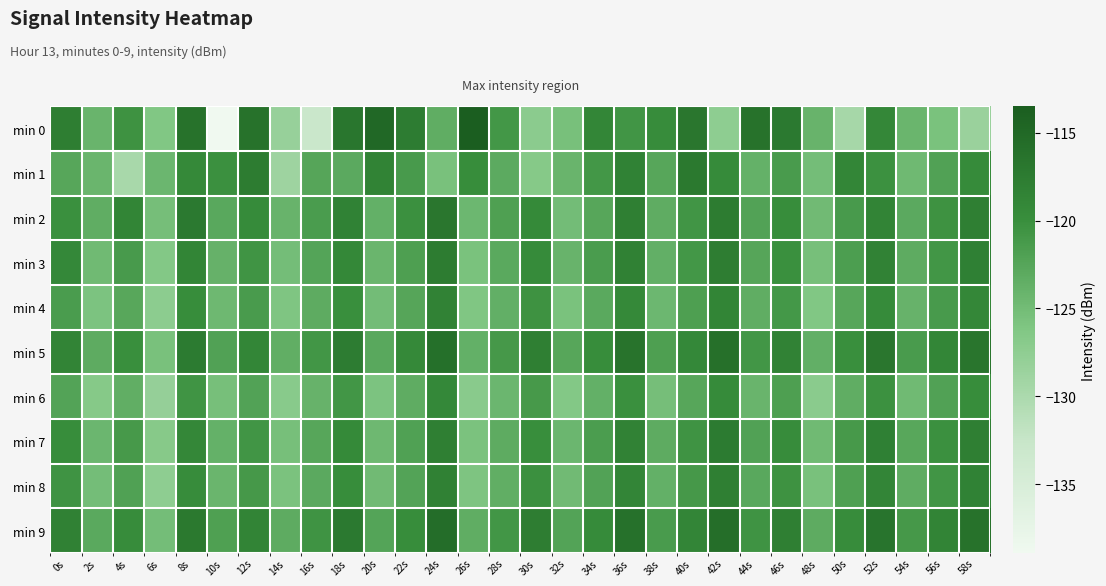

What is the greatest value displayed?

-113.5